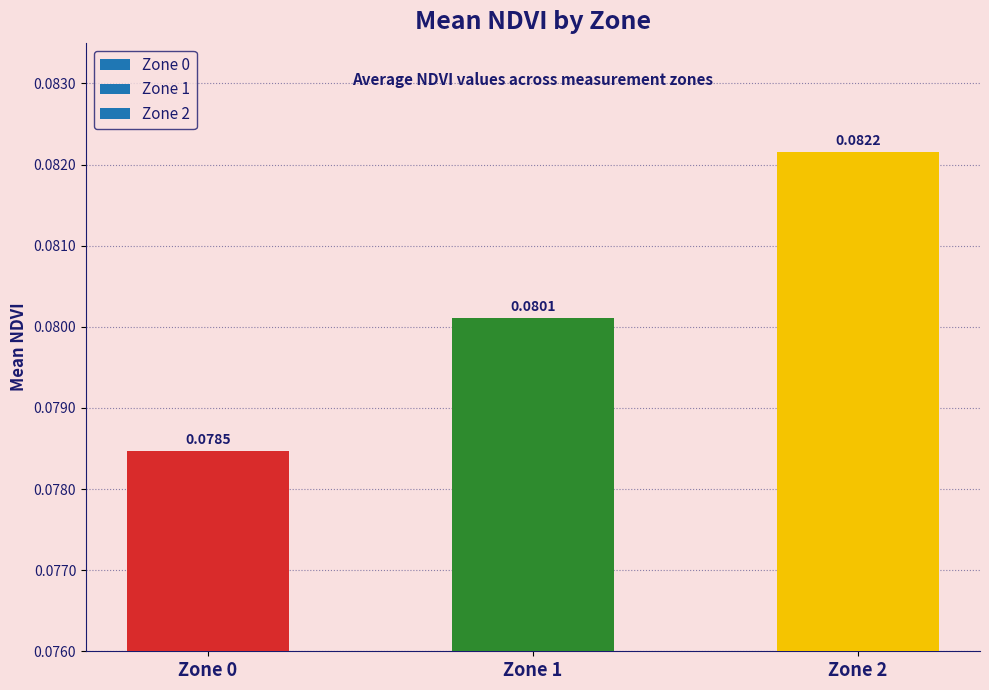

List the labels in order of value, largest first.

Zone 2, Zone 1, Zone 0